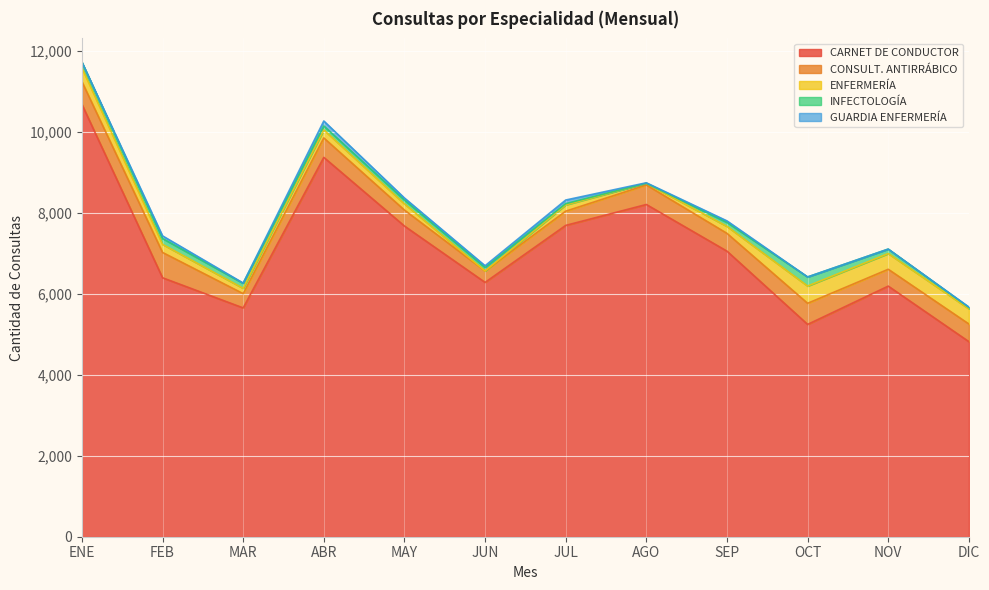

Rank the categories by CONSULT. ANTIRRÁBICO value from highest to lowest.

FEB, ENE, OCT, AGO, ABR, SEP, DIC, NOV, MAY, MAR, JUL, JUN